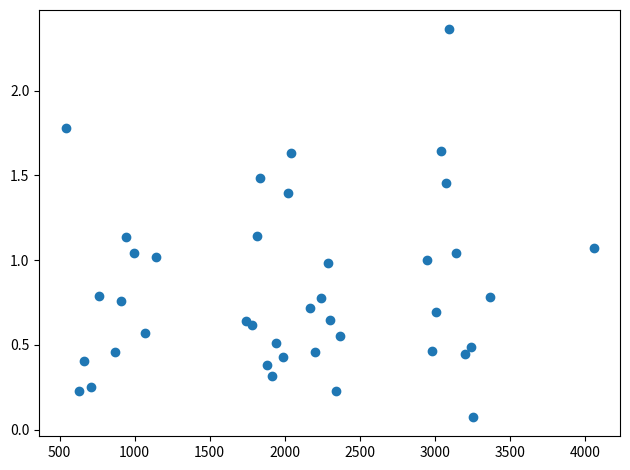

What is the range of Y values (max minus min)?

2.3